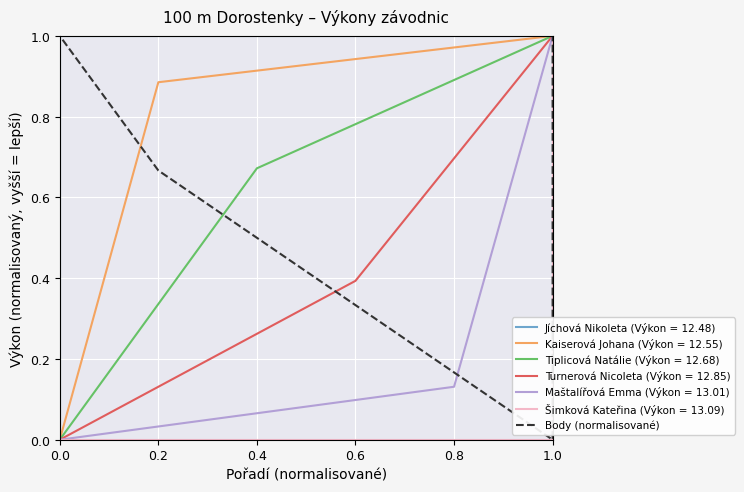

Which category has the highest value in the Kaiserová Johana (Výkon = 12.55) series?

1.0